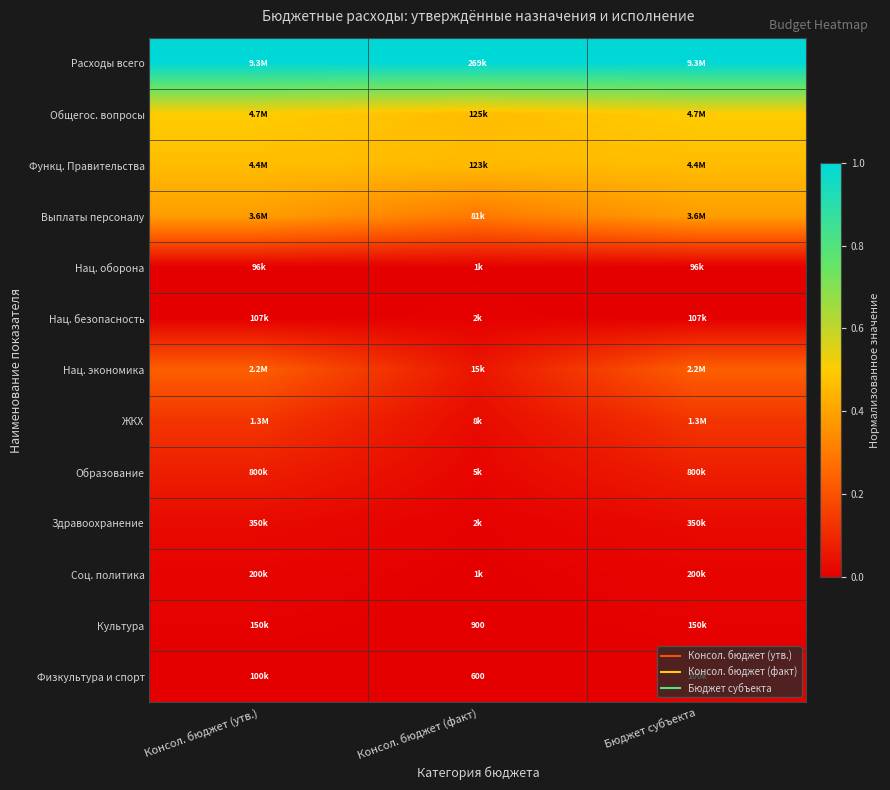

True or false: Общегос. вопросы has a value of 0.3 at Консол. бюджет (утв.).

False